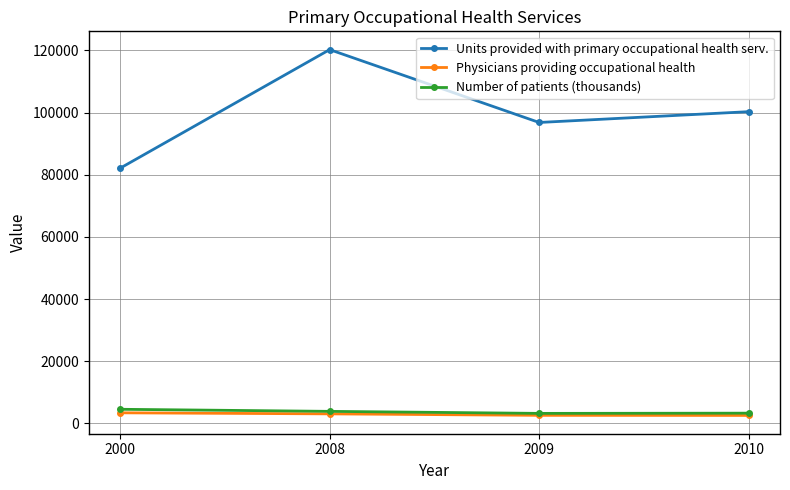

How many interior local valleys does the Number of patients (thousands) series have?

1